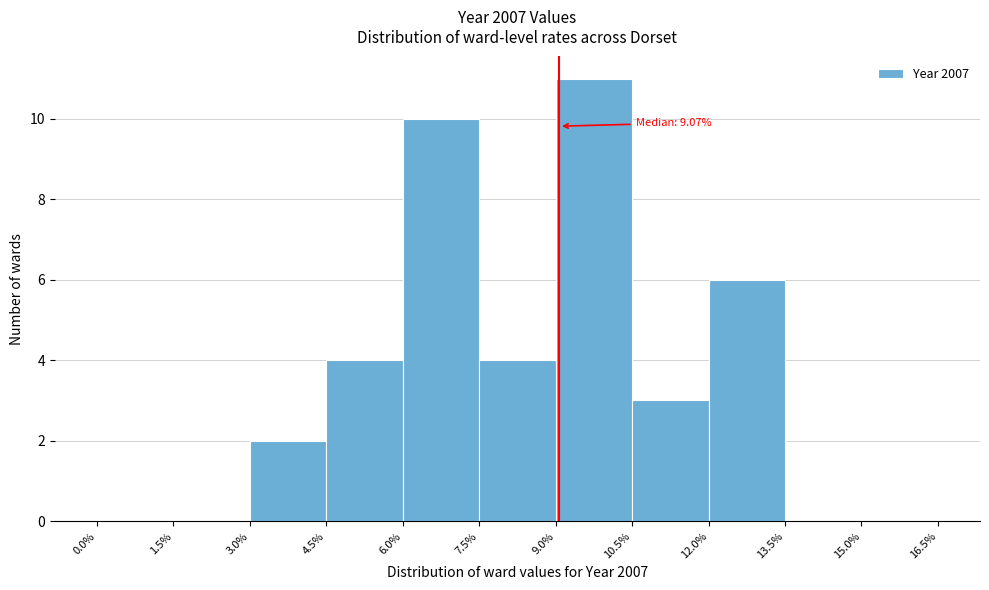

Over which range of the x-axis is the bar tallest?

9.0% to 10.5%